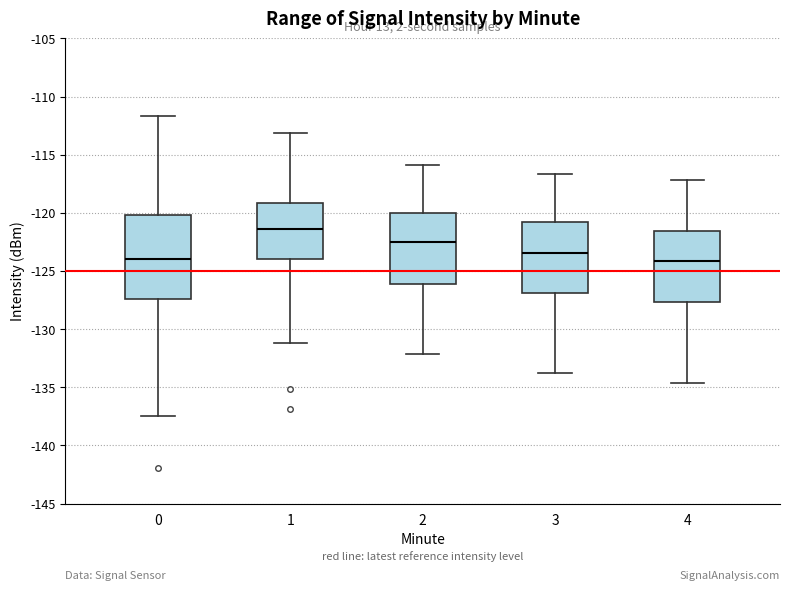

Reading left to right, read every box against the y-axis: the position of its median line, the range the box covers, and the ends of its whiskers. The values are not printed on the chart, so give them approximately, as read against the axis.

0: median -124.0, box -127.5 to -120.0, whiskers -137.5 to -111.5
1: median -121.5, box -124.0 to -119.0, whiskers -131.0 to -113.0
2: median -122.5, box -126.0 to -120.0, whiskers -132.0 to -116.0
3: median -123.5, box -127.0 to -121.0, whiskers -134.0 to -116.5
4: median -124.0, box -127.5 to -121.5, whiskers -134.5 to -117.0